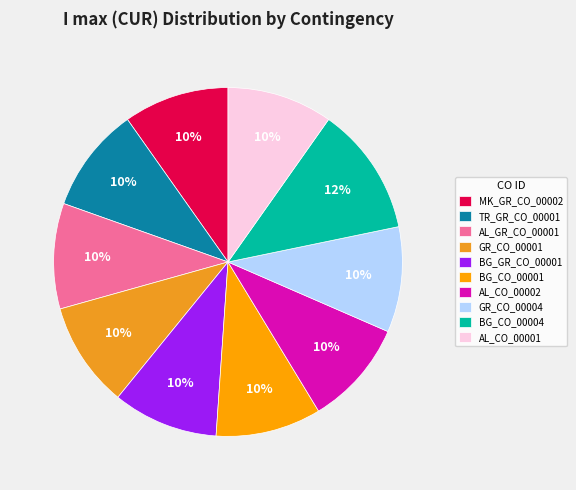

Count the number of slices in the pie.

10